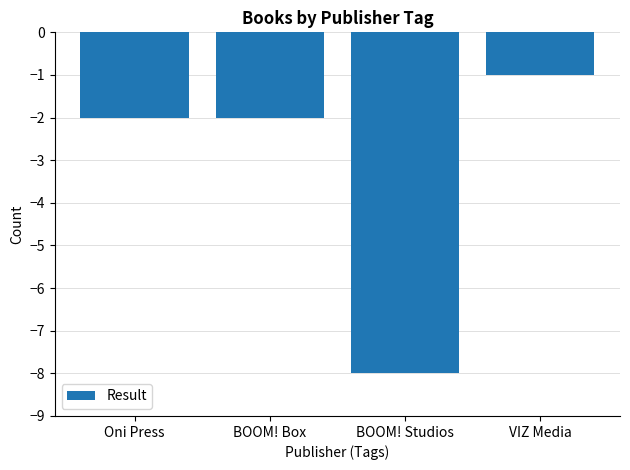

Between BOOM! Box and BOOM! Studios, which is larger?

BOOM! Box